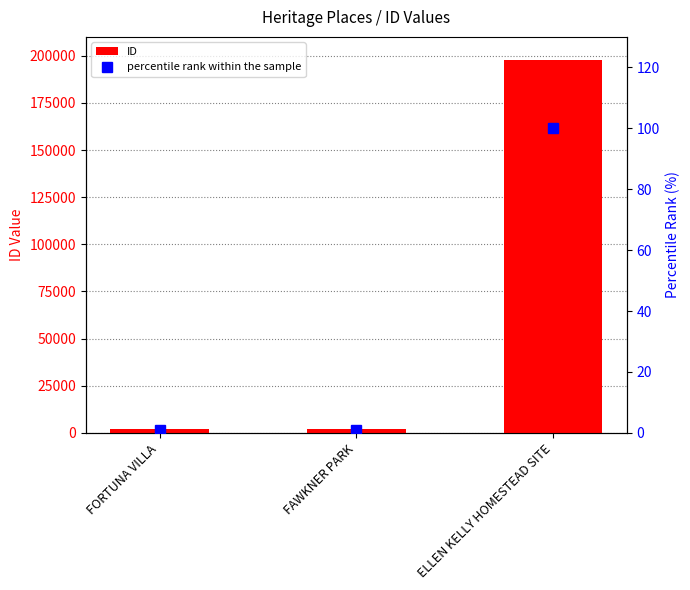

Is it true that percentile rank within the sample equals 0.9 at FORTUNA VILLA?

True